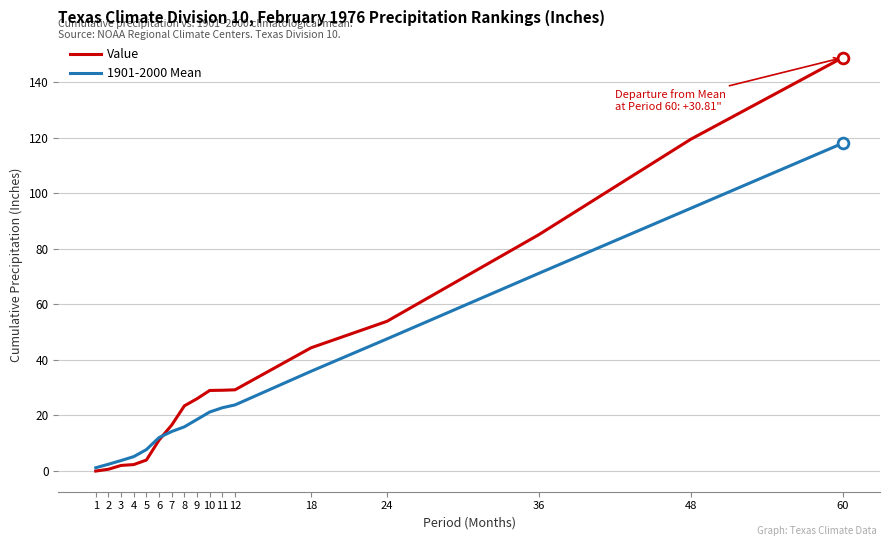

Which series has the largest total across all categories?

Value